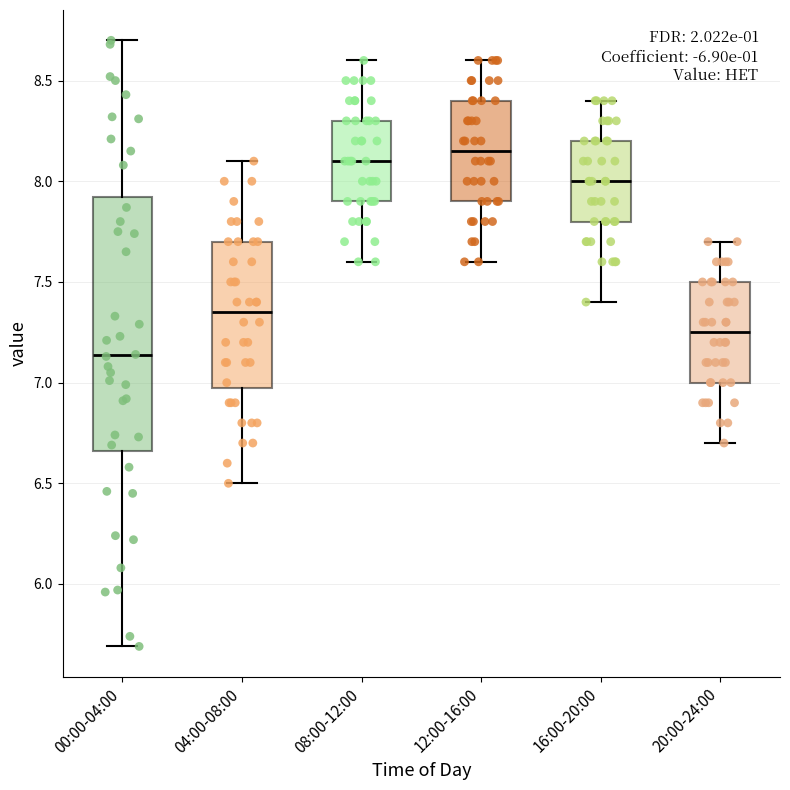

Which box is the tallest, from its lower edge to its upper edge?

00:00-04:00